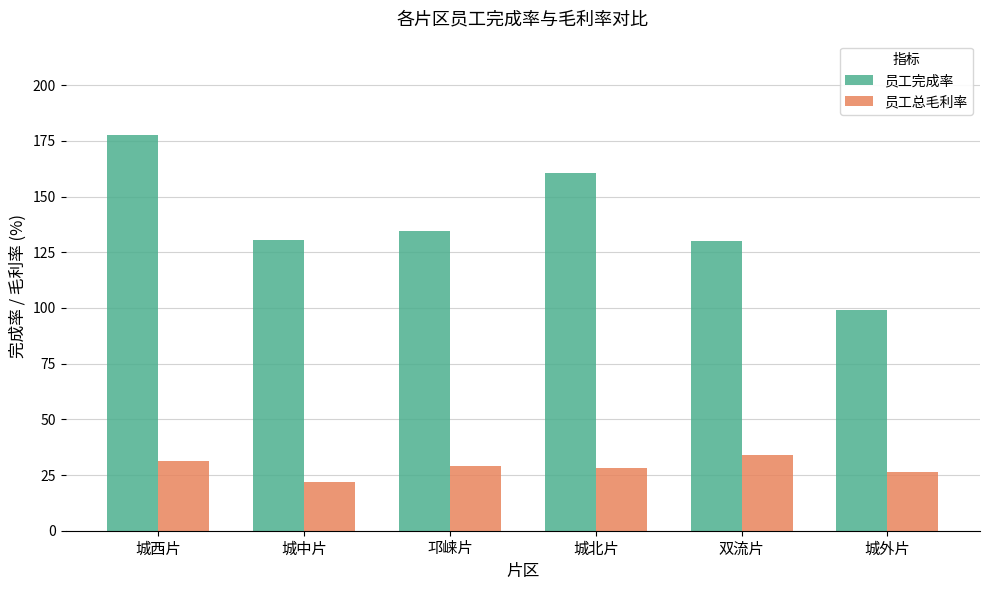

True or false: 员工完成率 has a value of 130.3 at 双流片.

True